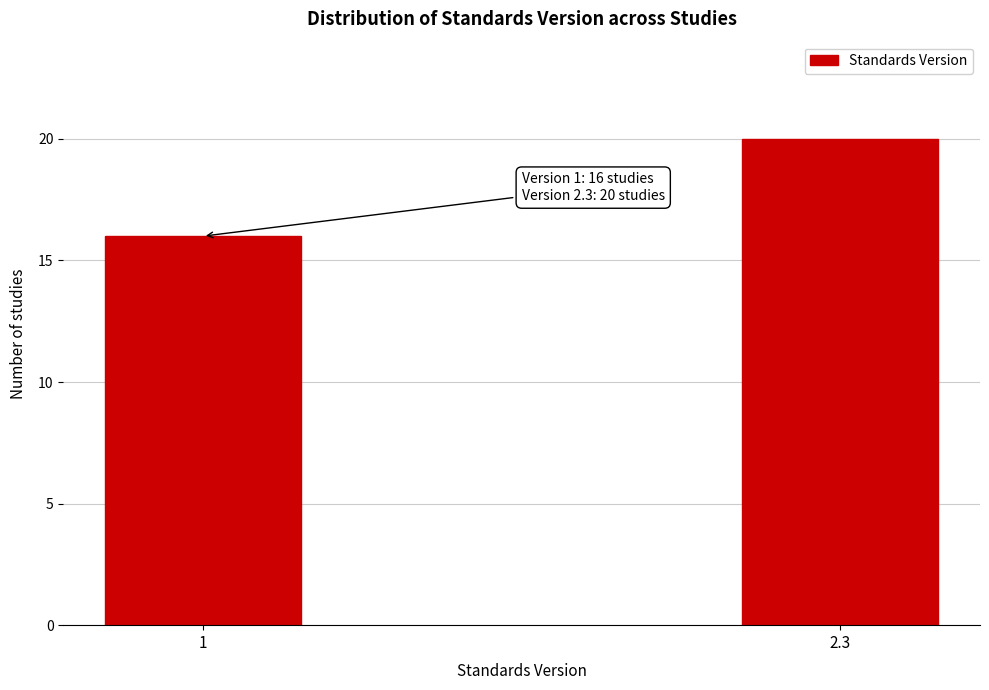

Reading left to right, list all the values displayed in this chart.

1=16	2.3=20